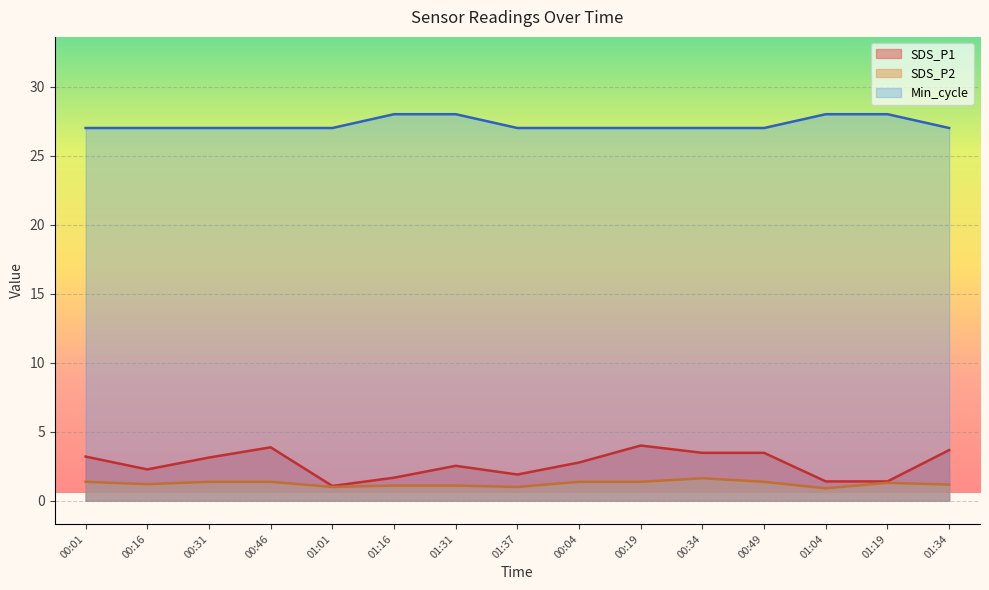

How many Min_cycle values are between 27 and 28?

15